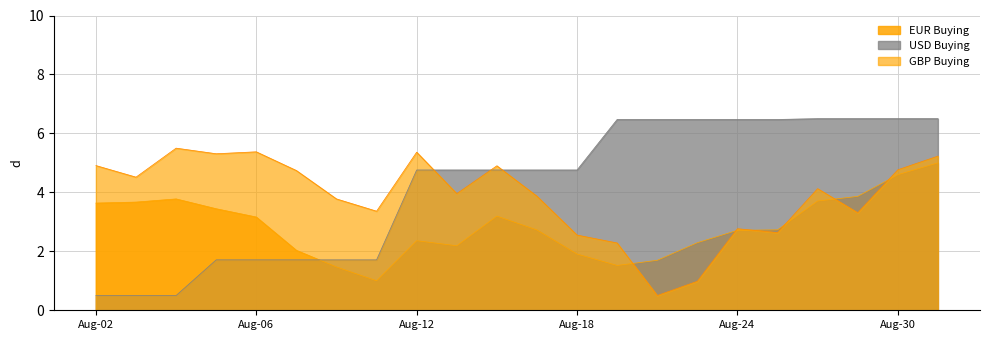

Is it true that GBP Buying equals 3.8 at 10?

True